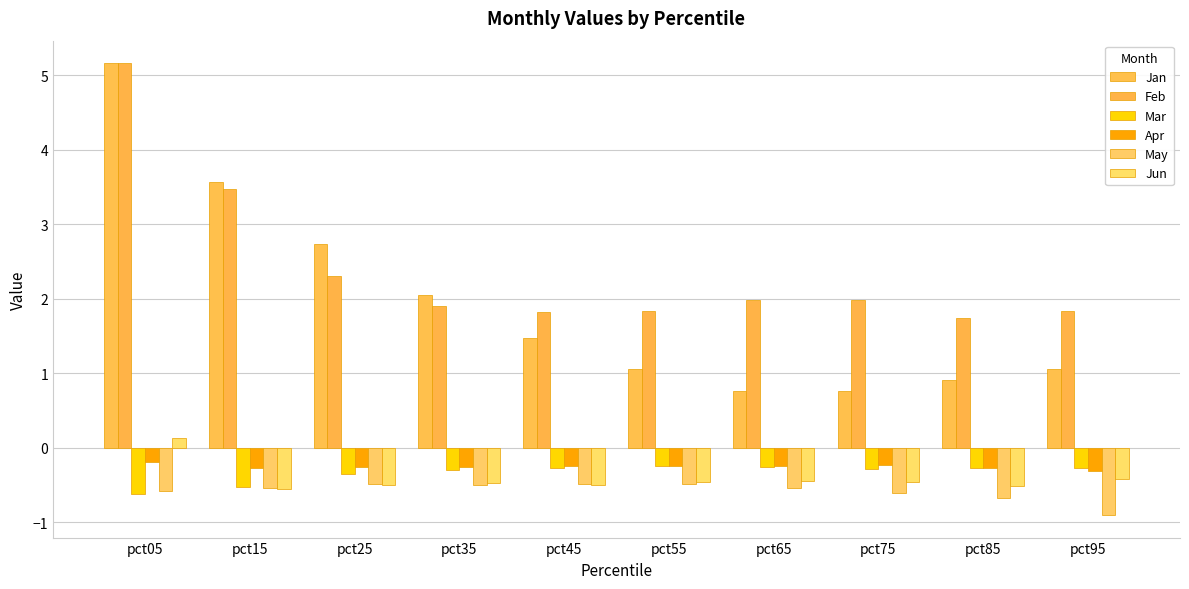

At which category is the sum across all series the highest?

pct05